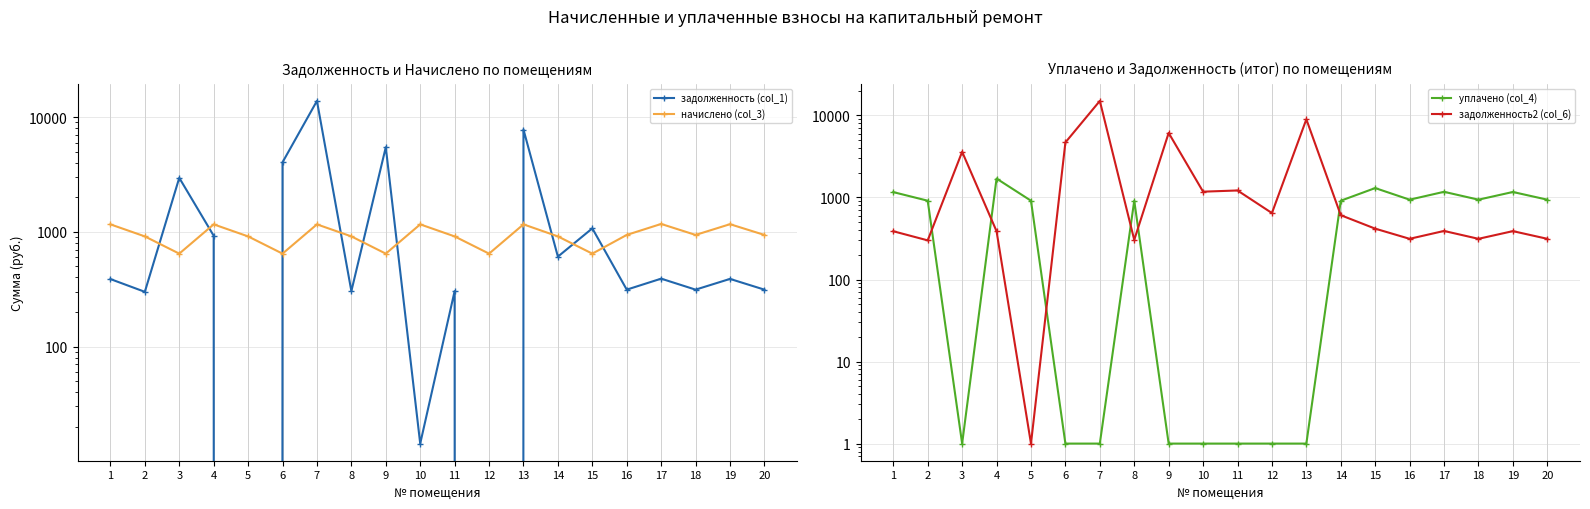

Between 1 and 11, which series saw the biggest shift?

уплачено (col_4)